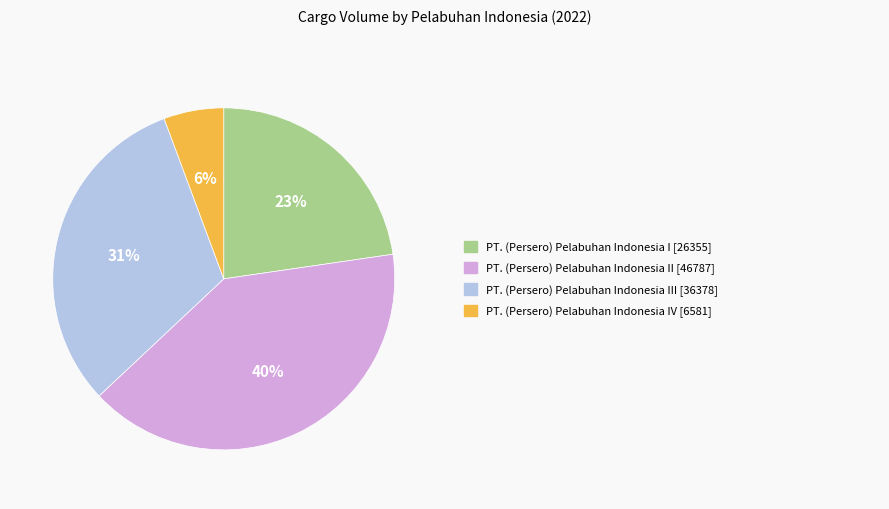

Is there any slice that represents more than half of the pie?

No